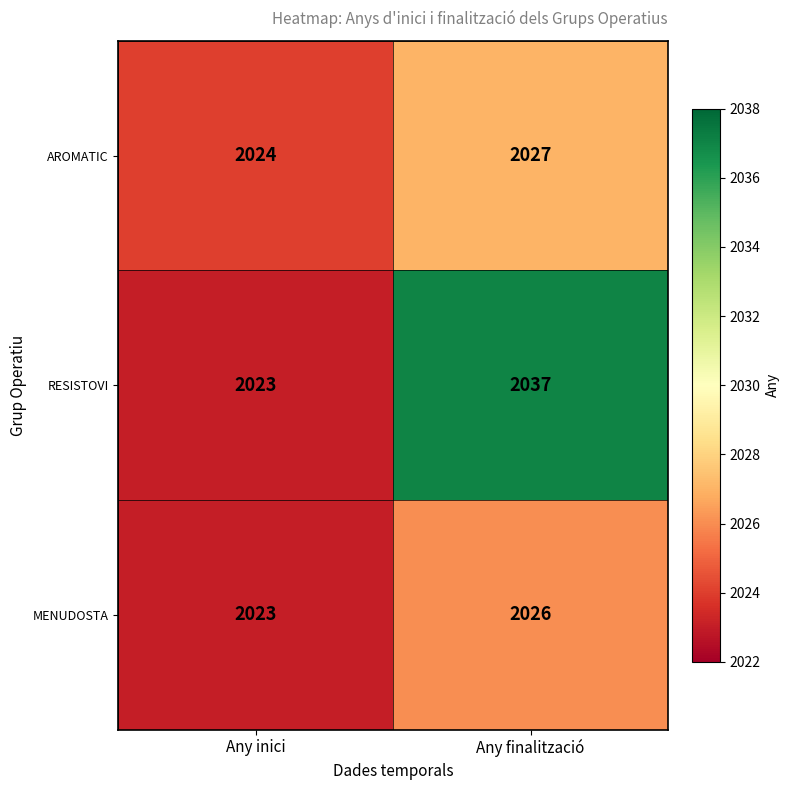

Rank the categories by MENUDOSTA value from highest to lowest.

Any finalització, Any inici